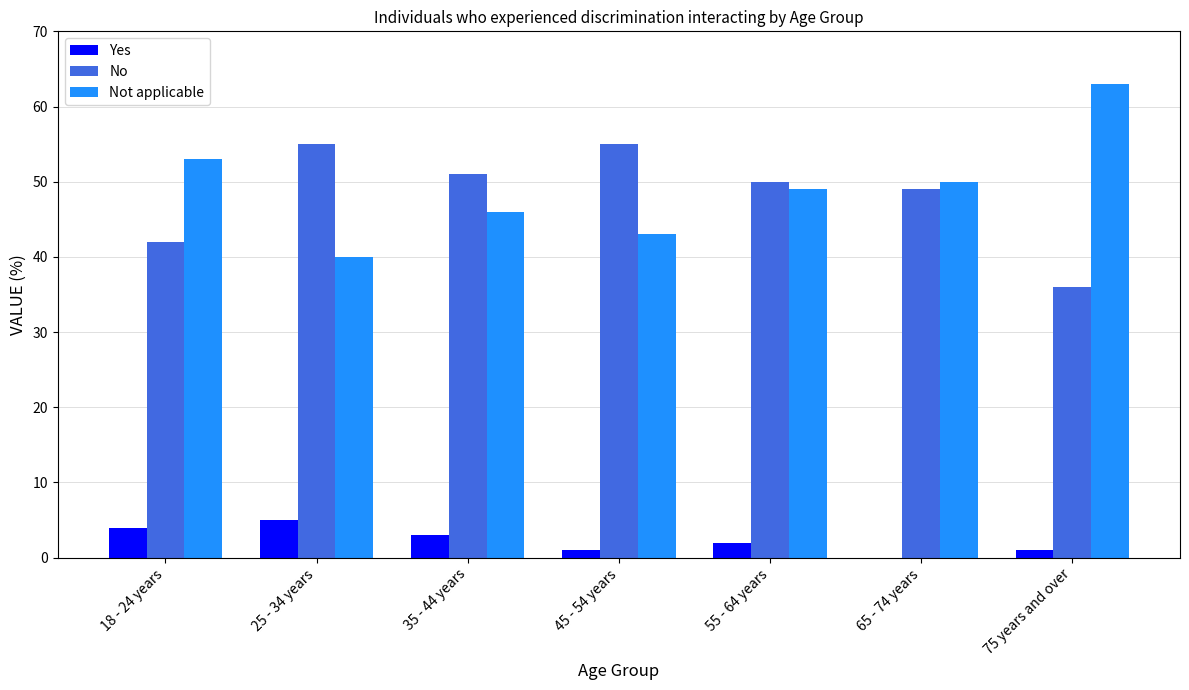

What is the spread (max minus min) of values at 18 - 24 years?

49